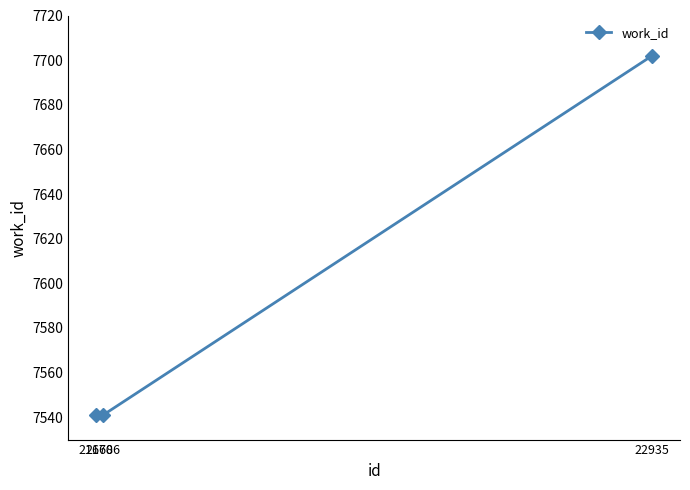

Reading right to left, transcribe all the data shown in this chart.

22935=7702	21686=7541	21670=7541